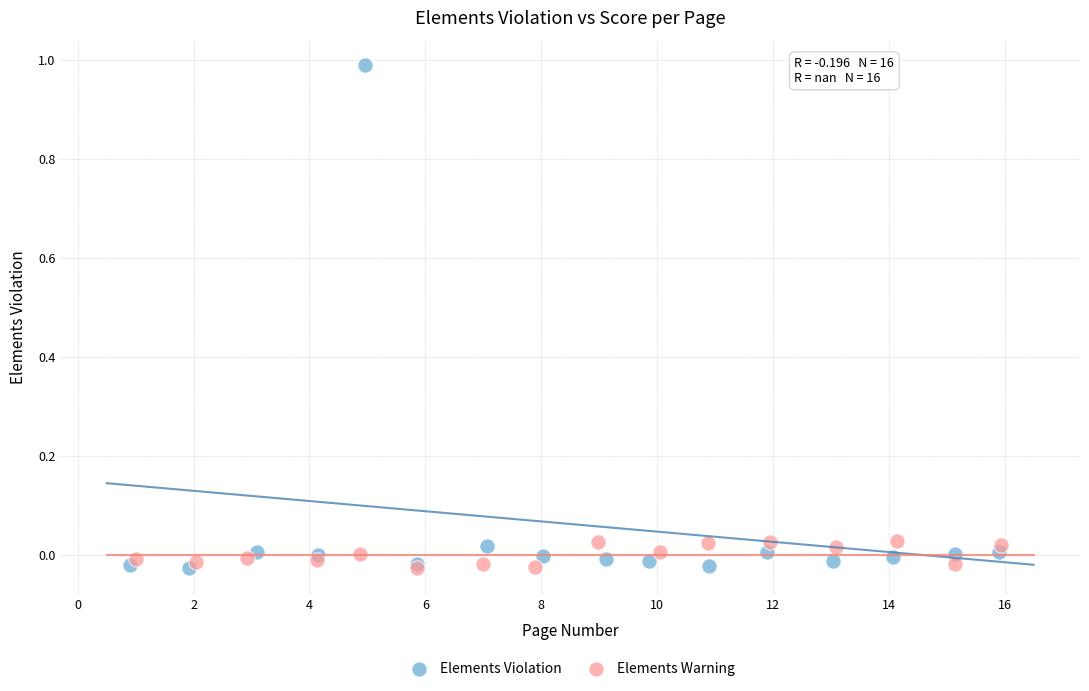

What are all the series names shown in the legend?

Elements Violation, Elements Warning